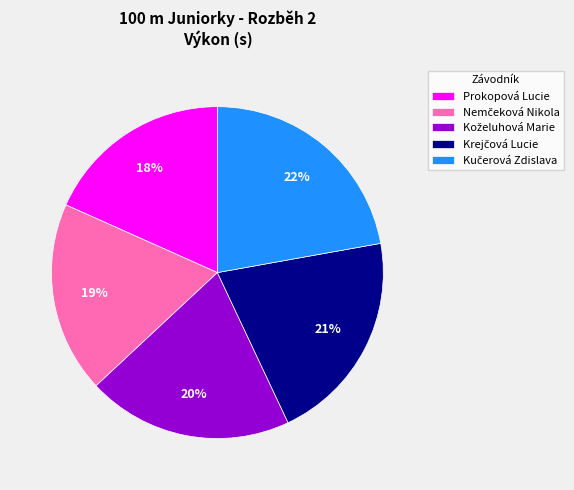

To the nearest percent, what portion does Prokopová Lucie represent?

18%